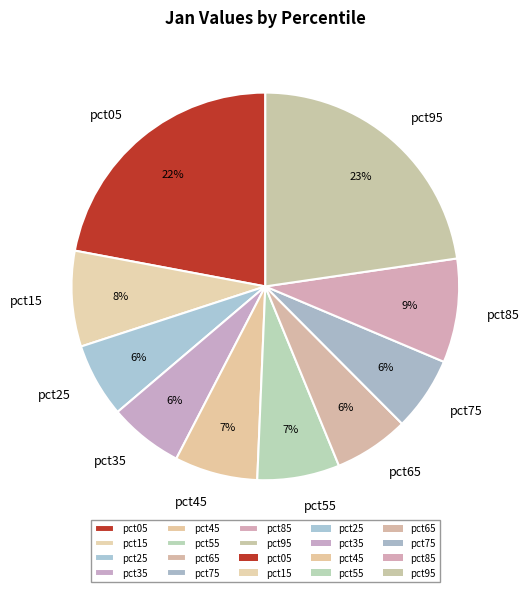

To the nearest percent, what portion does pct75 represent?

6%